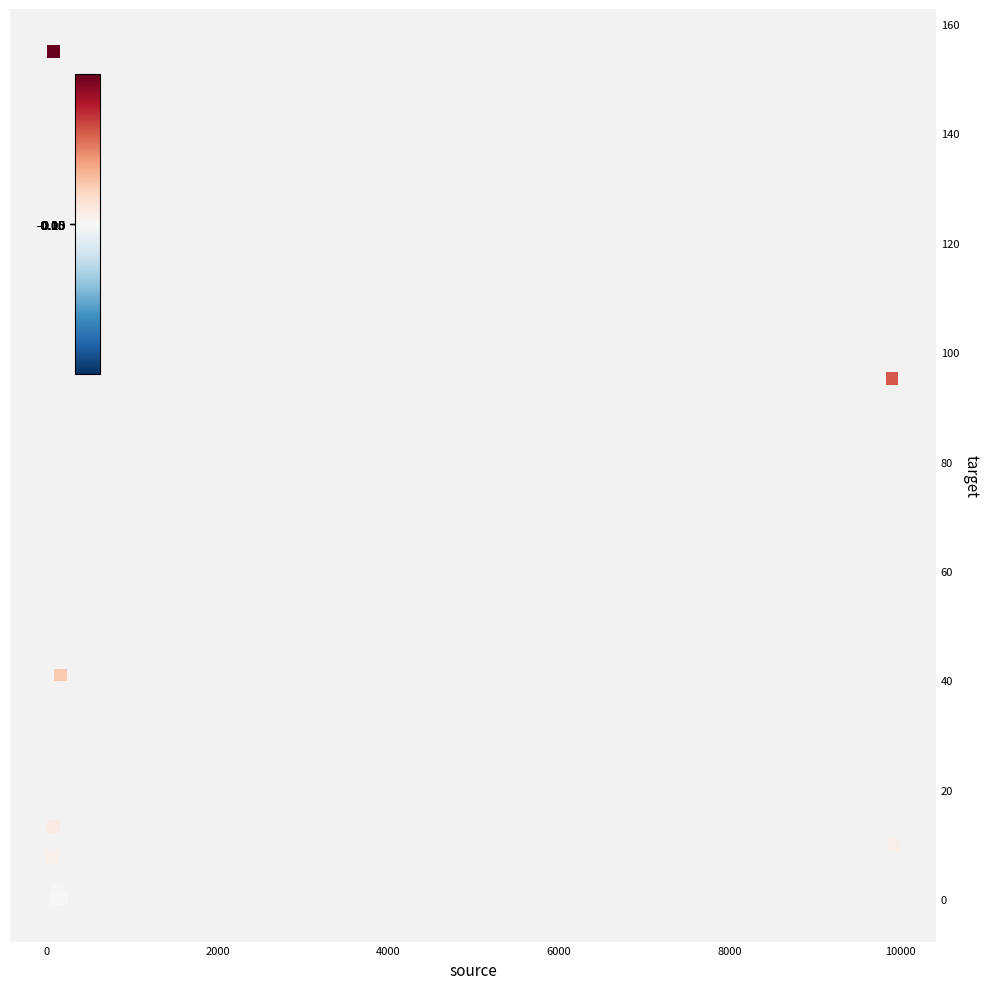

What Y value in the scatter plot is closest to 77?

95.2